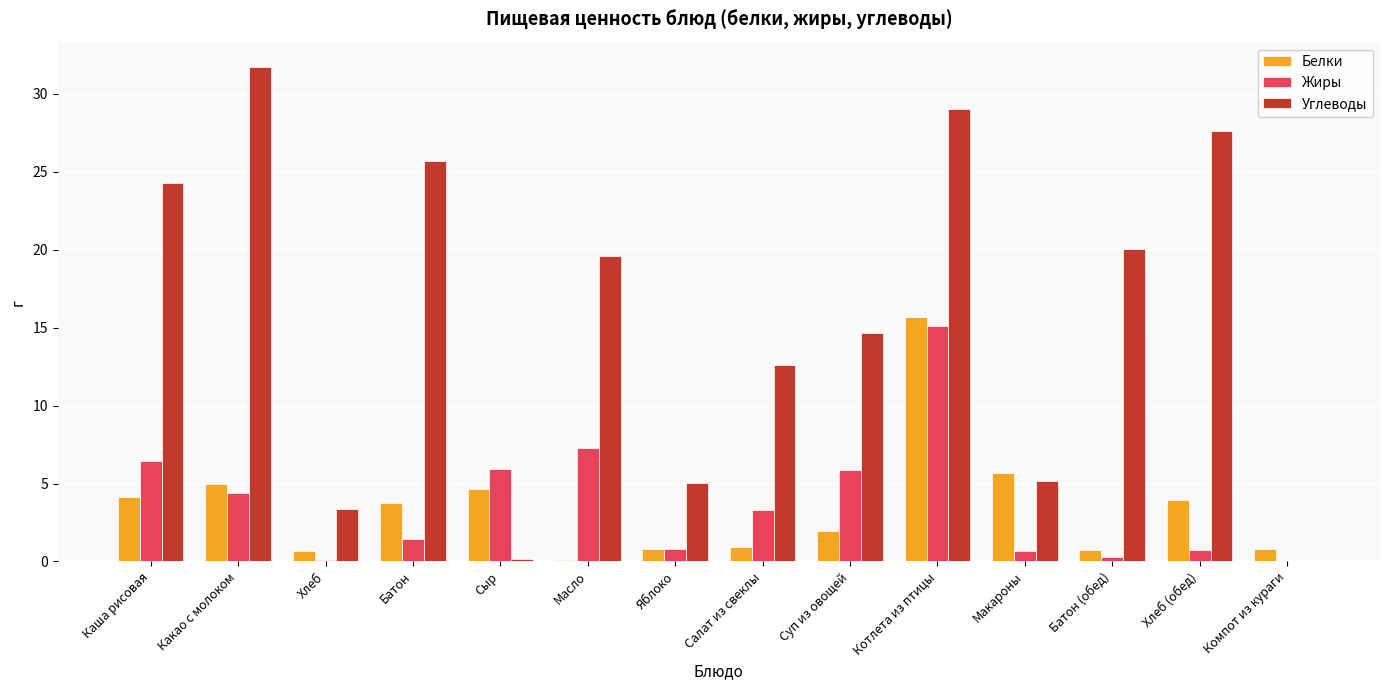

What is the sum of all Углеводы values?

218.9